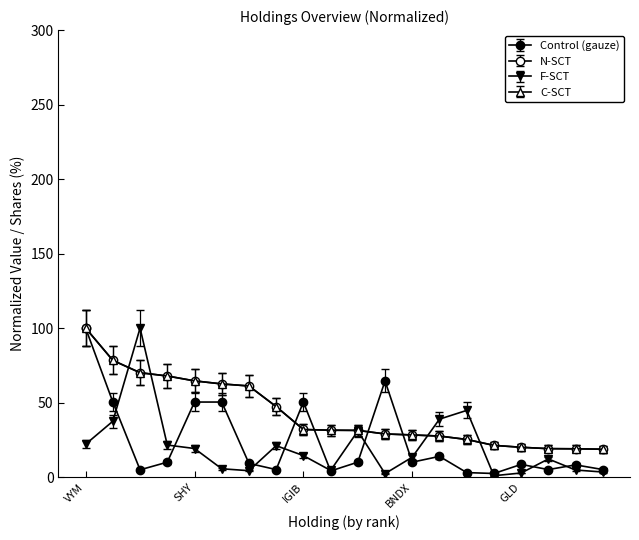

Reading left to right, extract all data points from this chart.

Control (gauze): 100.0	50.4	4.9	10.0	50.4	50.4	9.2	5.0	50.4	4.1	10.0	64.5	10.0	13.9	3.0	2.4	8.5	5.0	8.2	5.1
N-SCT (Value): 100.0	78.3	70.0	67.8	64.6	62.5	61.1	47.3	31.9	31.5	31.3	28.9	28.3	27.5	25.2	21.3	20.0	19.1	19.0	18.7
F-SCT (Shares): 22.1	37.5	100.0	21.5	19.2	5.6	4.3	21.1	14.4	4.5	30.9	2.3	13.3	38.9	44.7	0.9	2.7	12.2	4.7	3.4
C-SCT (Weighting): 100.0	78.3	70.0	67.8	64.6	62.5	61.1	47.3	31.9	31.5	31.3	28.9	28.3	27.5	25.2	21.3	20.0	19.1	19.0	18.7